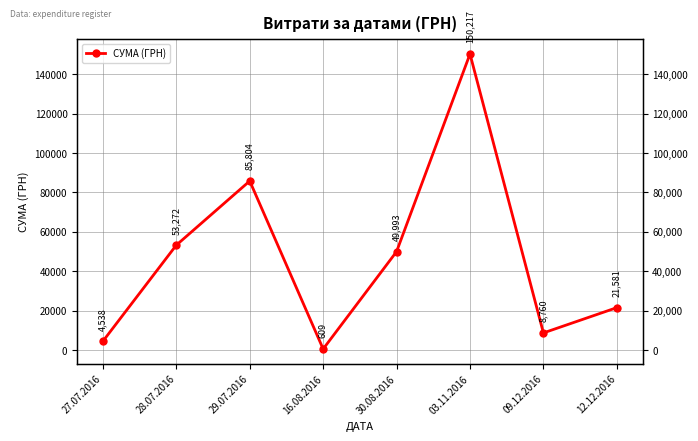

At which category does the chart reach its minimum across all series?

16.08.2016